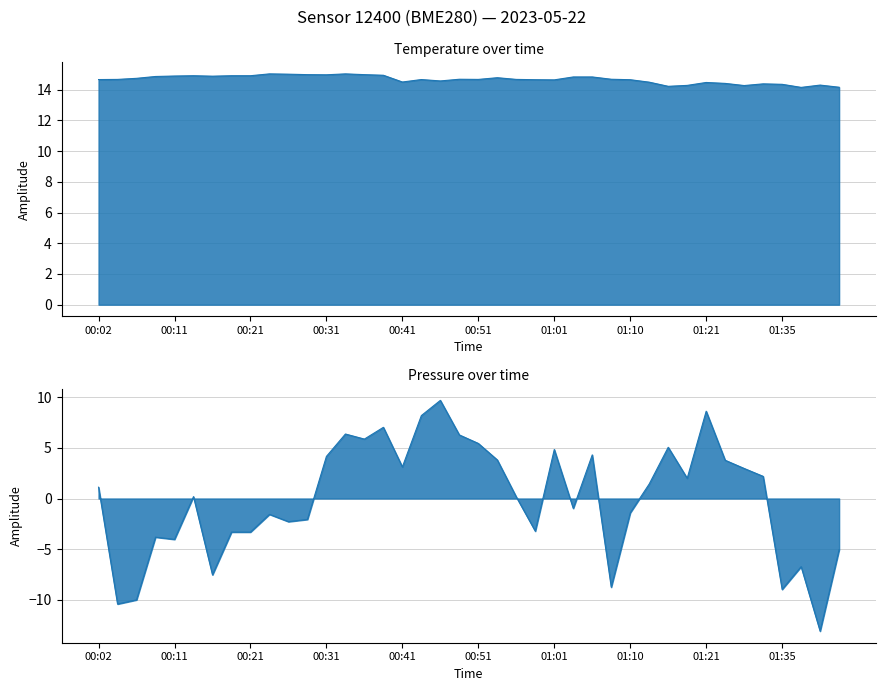

What is the difference between the maximum and minimum values in the pressure series?

22.8